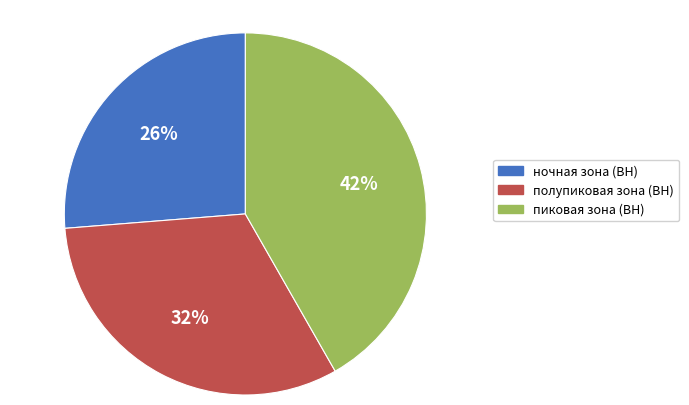

The пиковая зона (ВН) slice represents 42% of the pie. True or false?

True